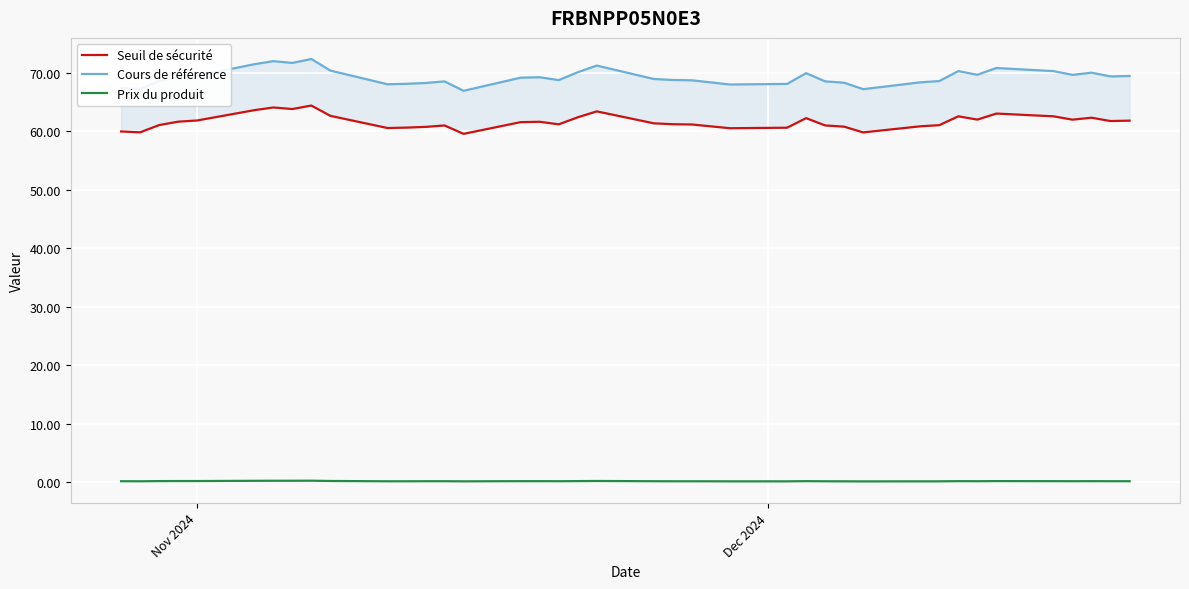

True or false: Cours de référence has more than 2 interior local peaks.

True